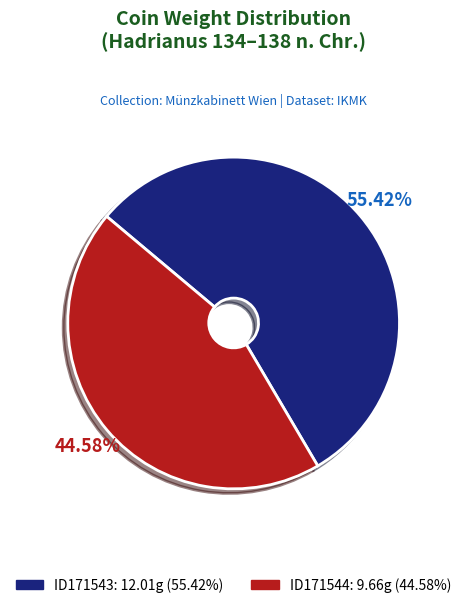

Which category accounts for the majority?

ID171543